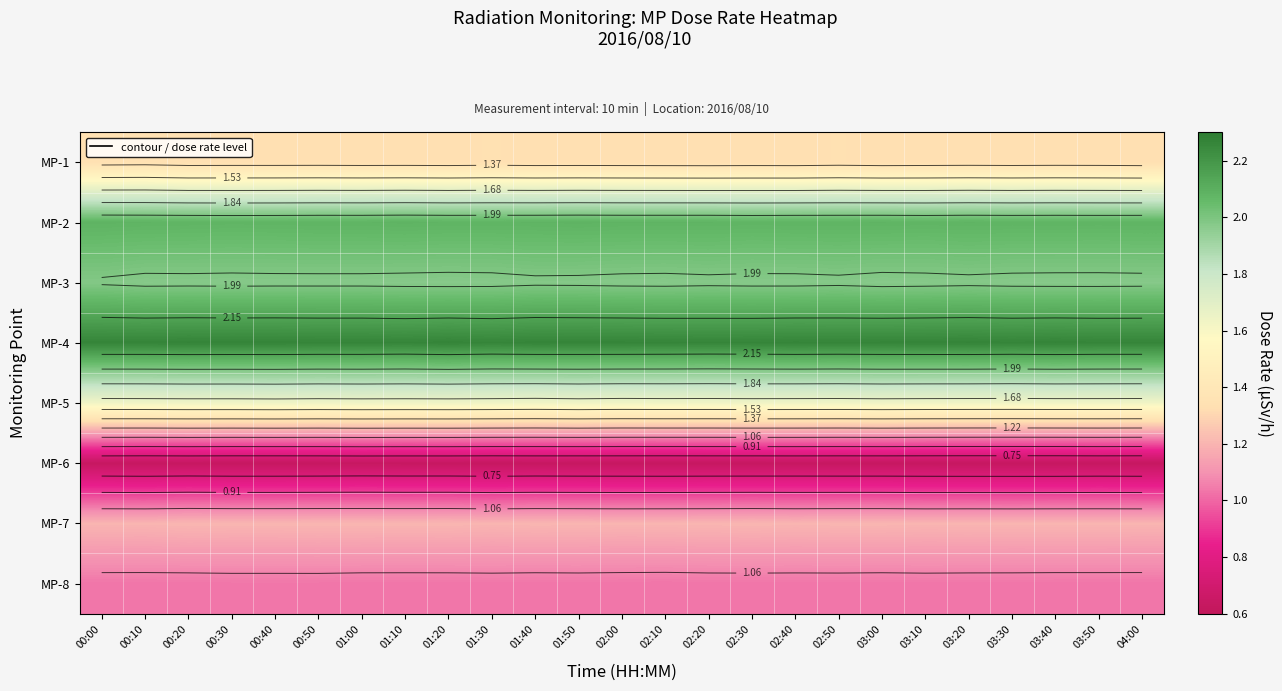

List the labels in order of MP-5 value, smallest first.

01:40, 02:00, 03:30, 00:00, 02:20, 02:50, 03:20, 04:00, 00:10, 02:10, 02:40, 03:10, 03:40, 03:50, 00:50, 01:30, 02:30, 00:20, 00:30, 01:10, 01:50, 03:00, 01:00, 01:20, 00:40